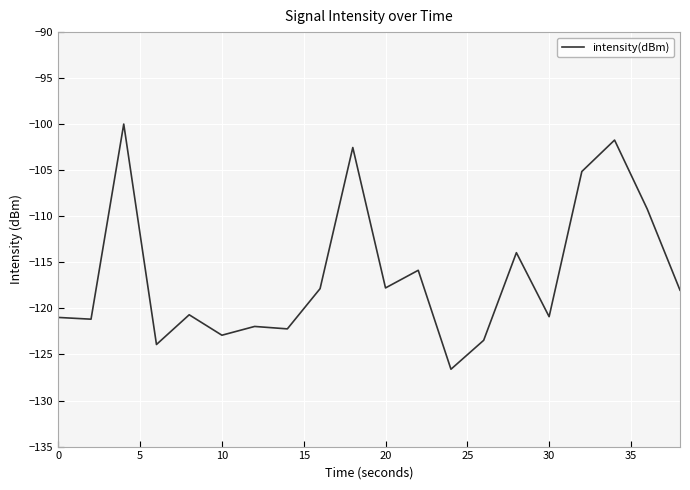

What is the difference between the maximum and minimum values?

26.6